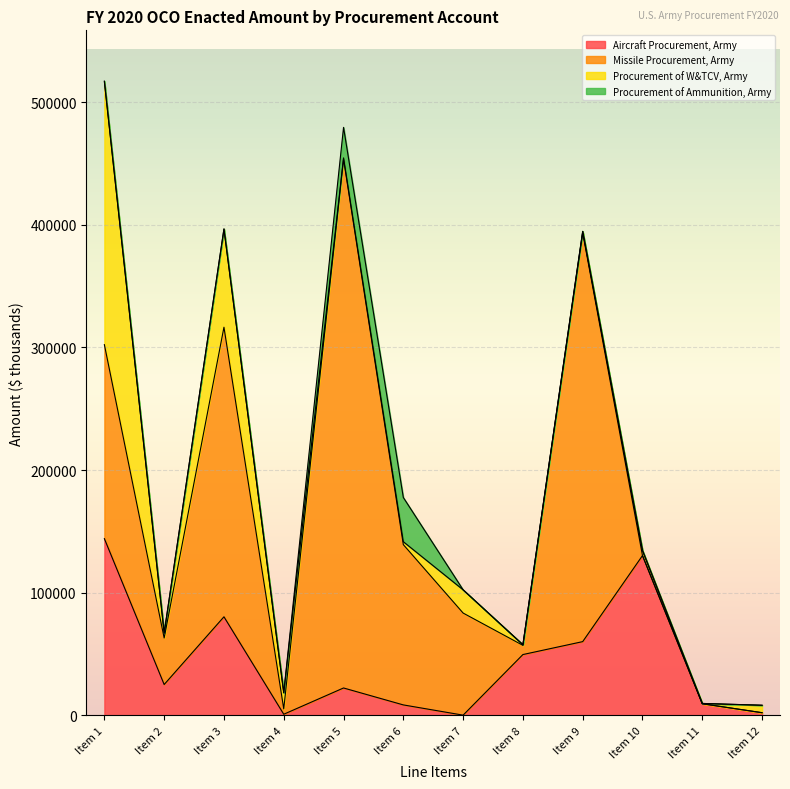

List the series in order of their peak value, lowest first.

Procurement of Ammunition, Army, Aircraft Procurement, Army, Procurement of W&TCV, Army, Missile Procurement, Army